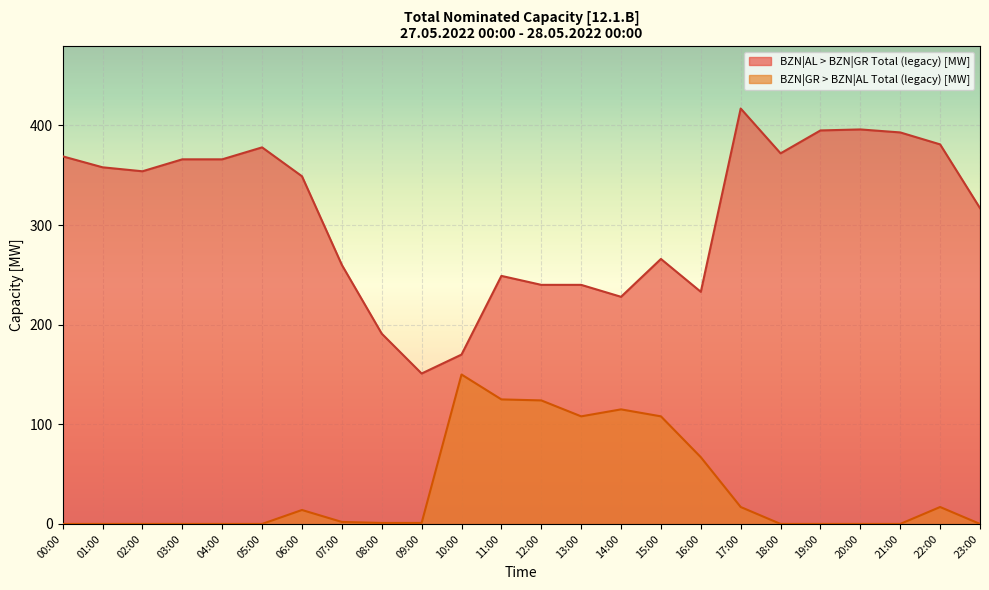

Is the value of BZN|GR > BZN|AL Total (legacy) [MW] at 14:00 greater than the value of BZN|AL > BZN|GR Total (legacy) [MW] at 03:00?

No